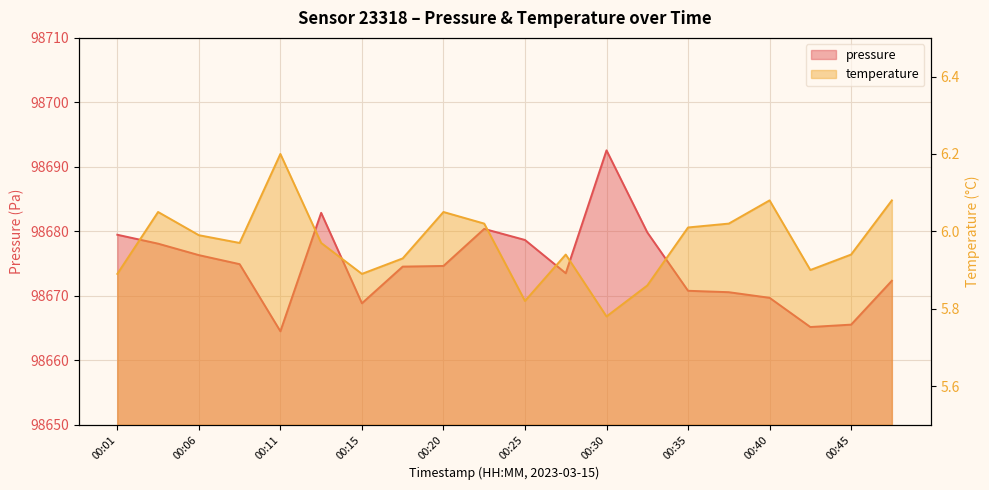

What are all the series names shown in the legend?

pressure, temperature